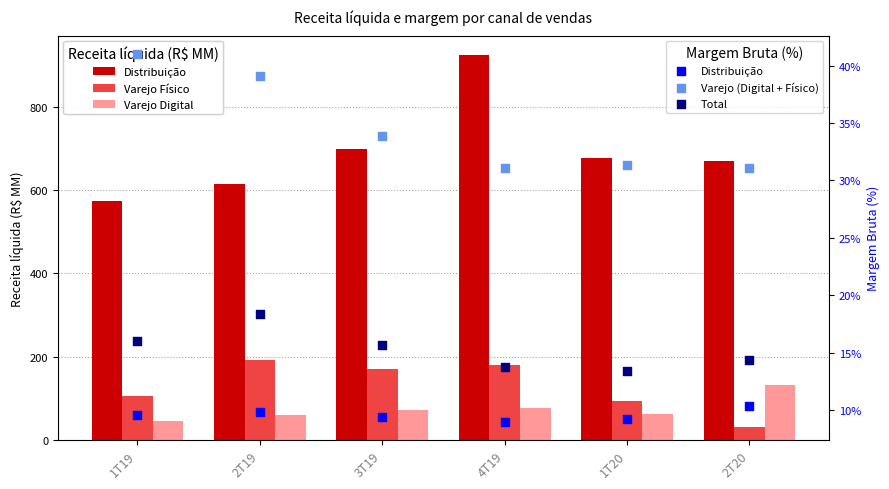

Which series reaches the maximum Y coordinate?

Varejo Físico